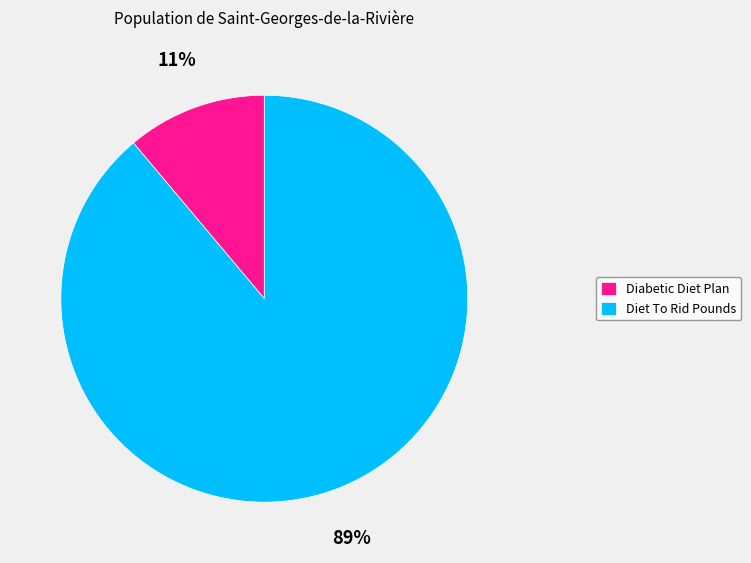

To the nearest percent, what is the difference between the largest and smallest slice percentages?

78%